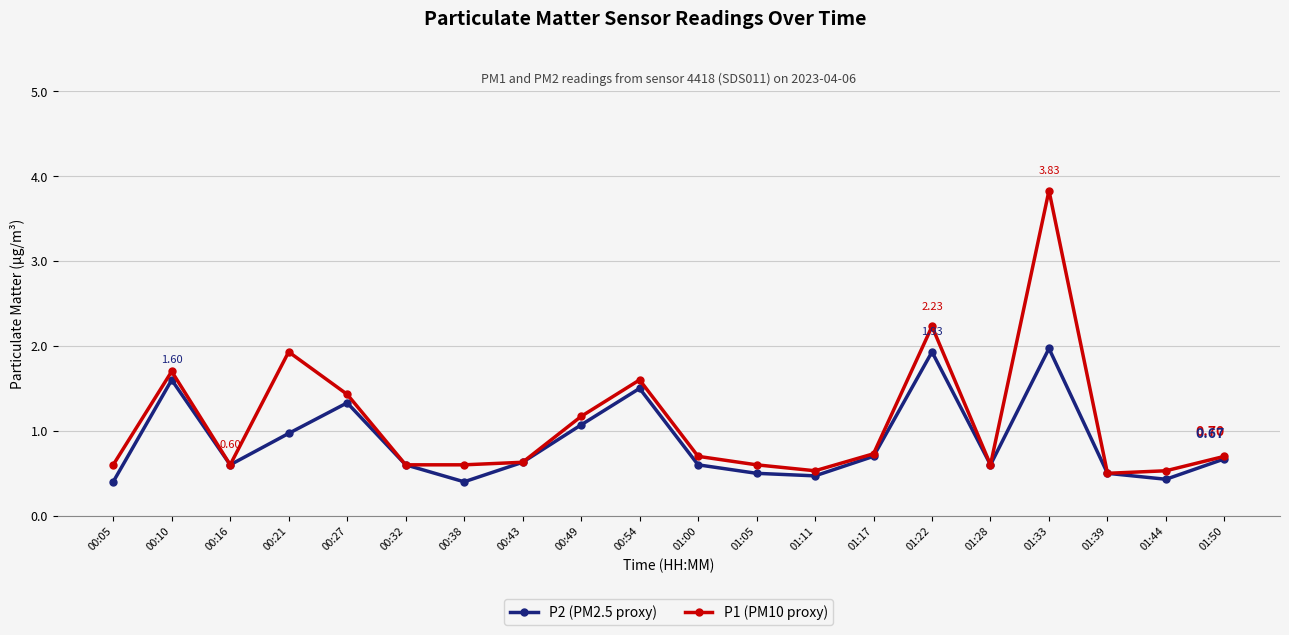

At which category does P1 (PM10 proxy) reach its first local valley?

00:16